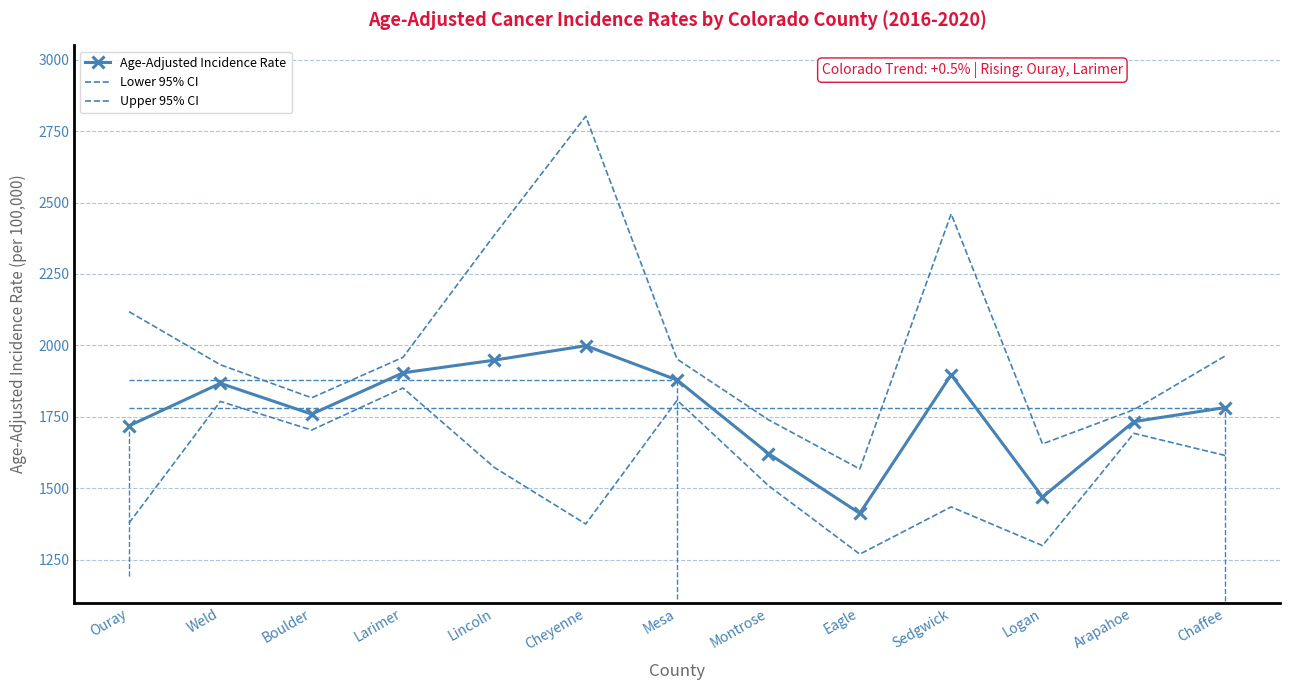

Between Weld and Sedgwick, which series saw the biggest shift?

Upper 95% CI